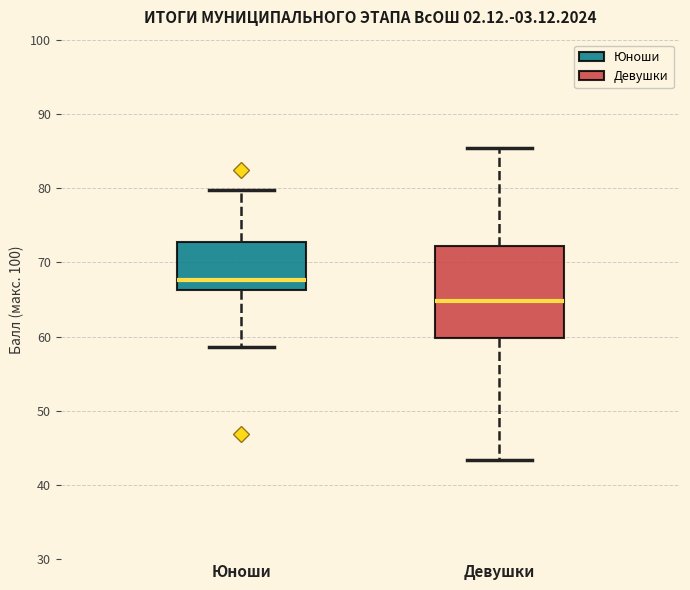

Reading left to right, read every box against the y-axis: the position of its median line, the range the box covers, and the ends of its whiskers. The values are not printed on the chart, so give them approximately, as read against the axis.

Юноши: median 68, box 66 to 73, whiskers 59 to 80
Девушки: median 65, box 60 to 72, whiskers 43 to 85